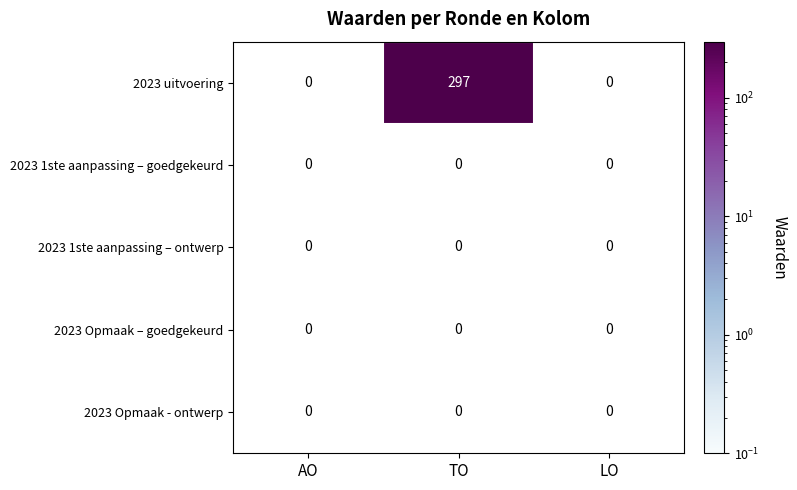

How many data points does each series have?

3